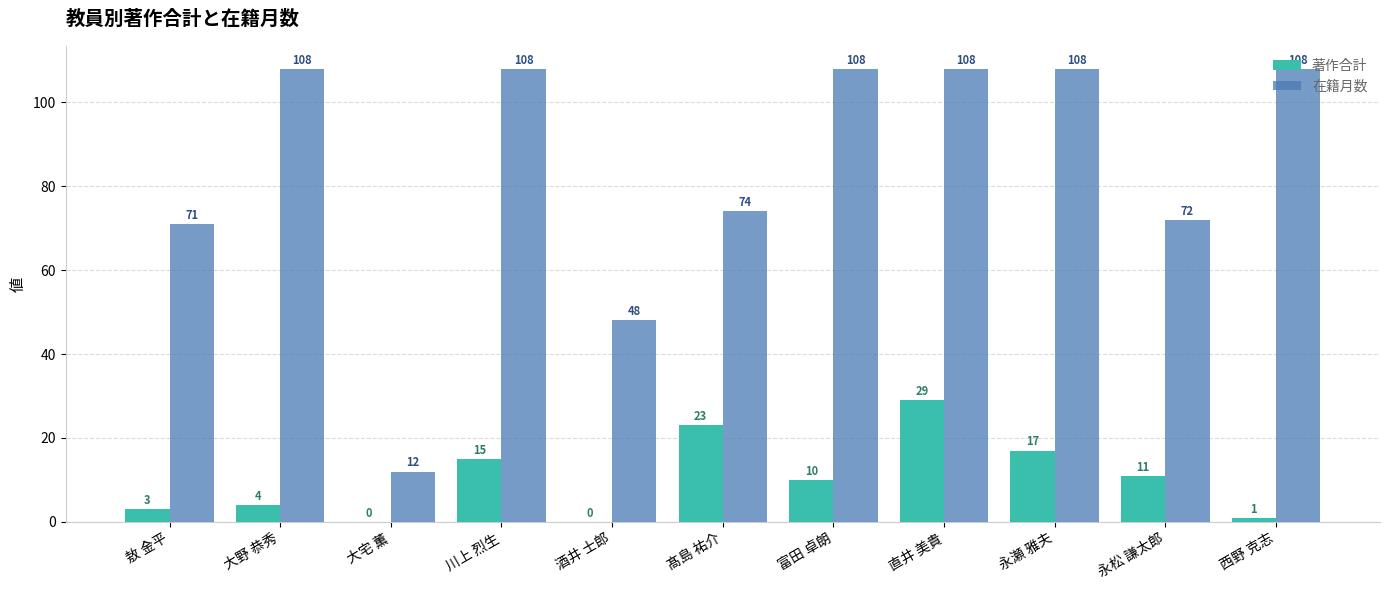

At which category is the sum across all series the highest?

直井 美貴